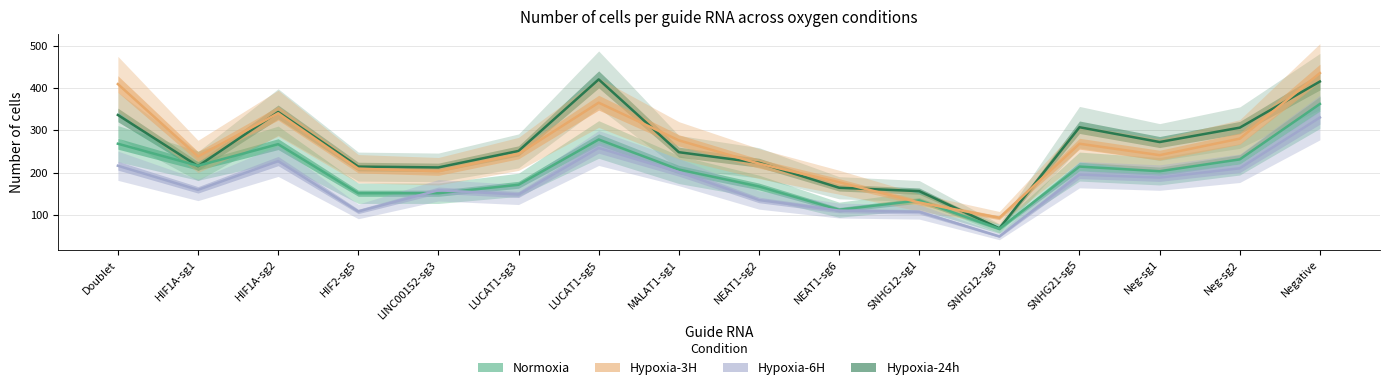

True or false: Hypoxia-6H and Hypoxia-3H cross at least once.

False